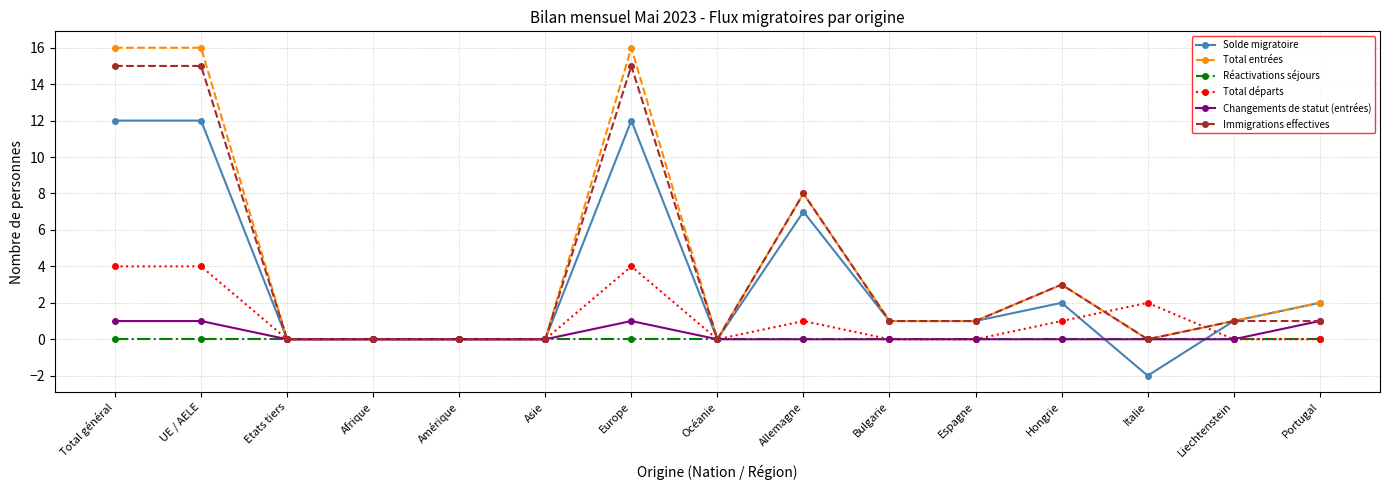

What is the spread (max minus min) of values at Europe?

16